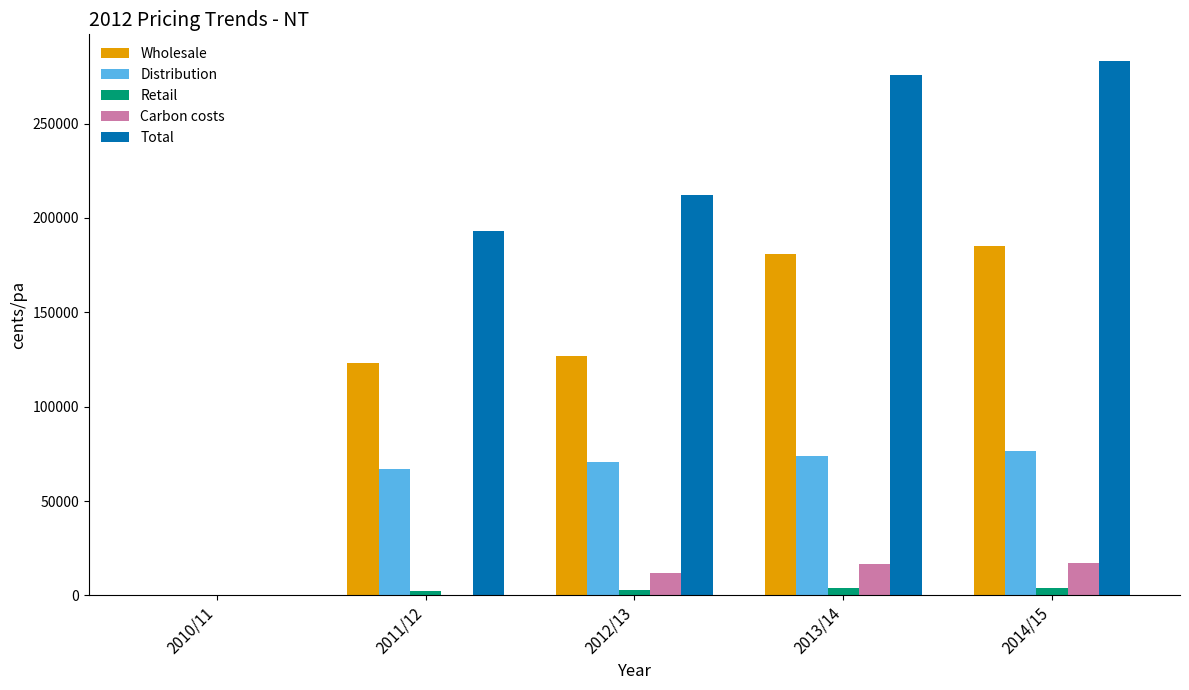

How many groups of bars are there?

5